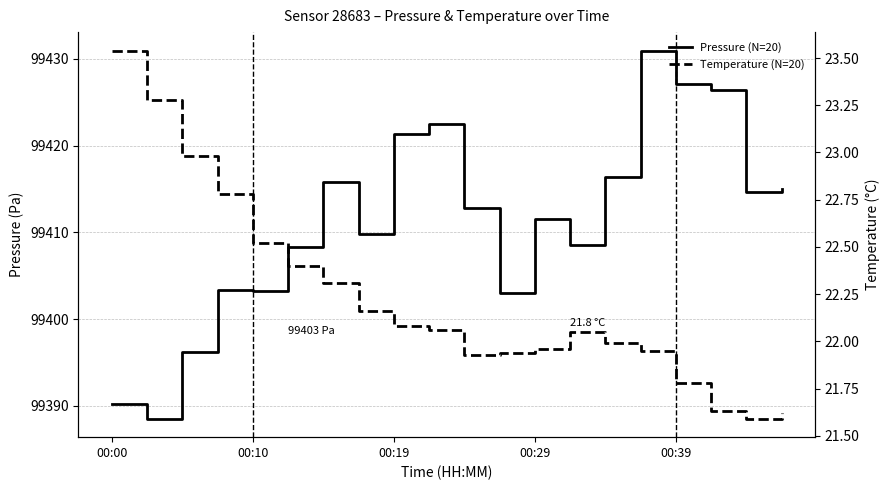

True or false: pressure and temperature intersect in this chart.

False